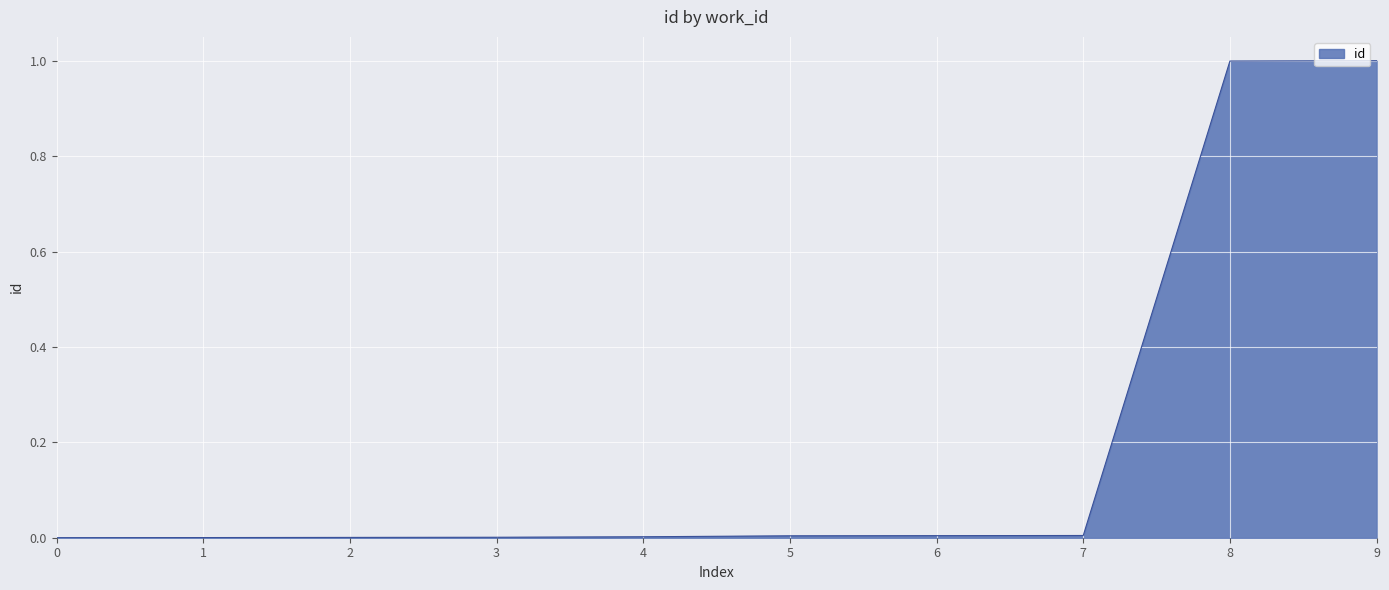

What is the greatest value displayed?

1.0